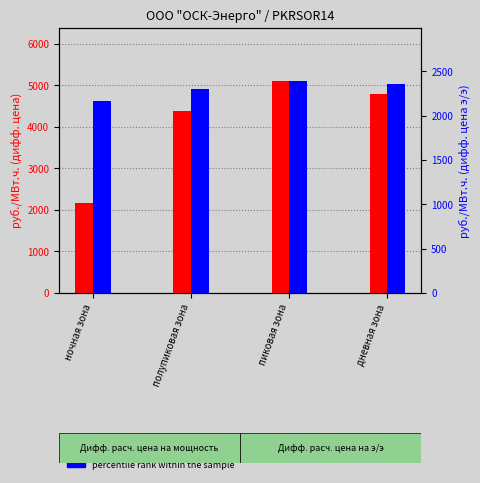

What is the sum of the transformed count values at ночная зона and пиковая зона?

7267.4